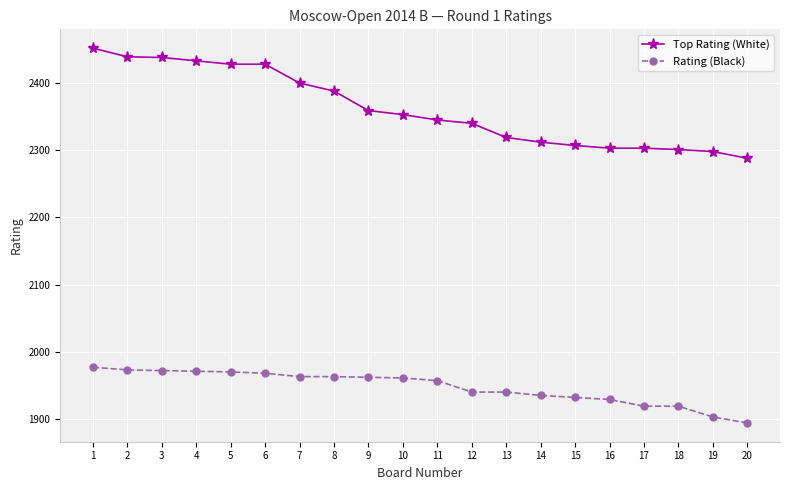

How many values in the Rating (Black) series are below 1961?

10